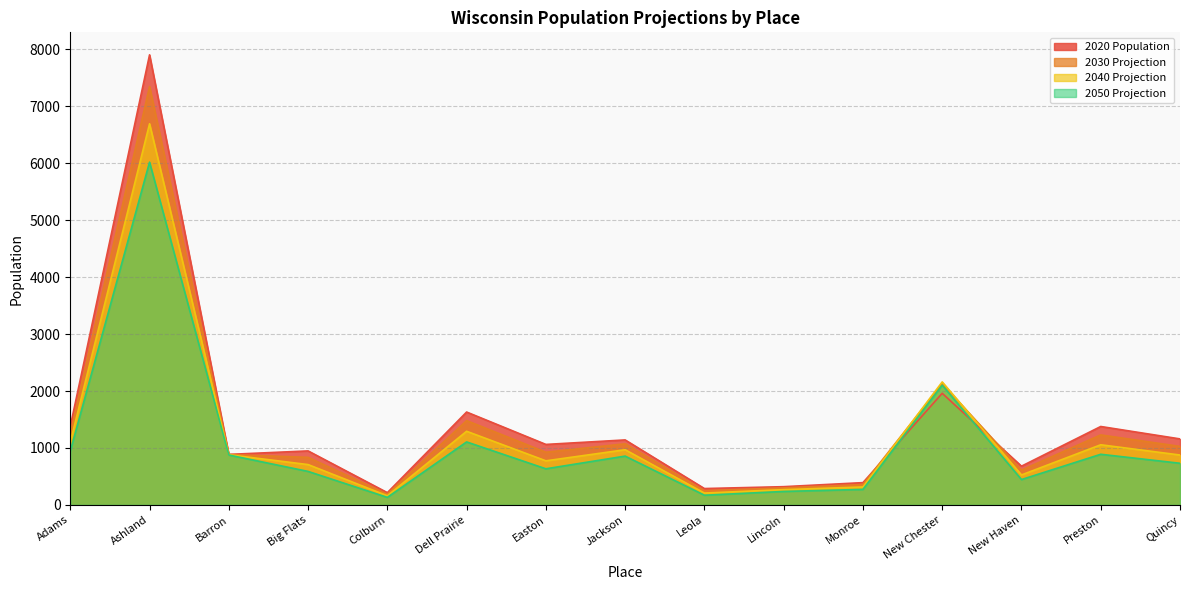

What is the sum of the 2030 Projection values at Colburn and Quincy?

1216